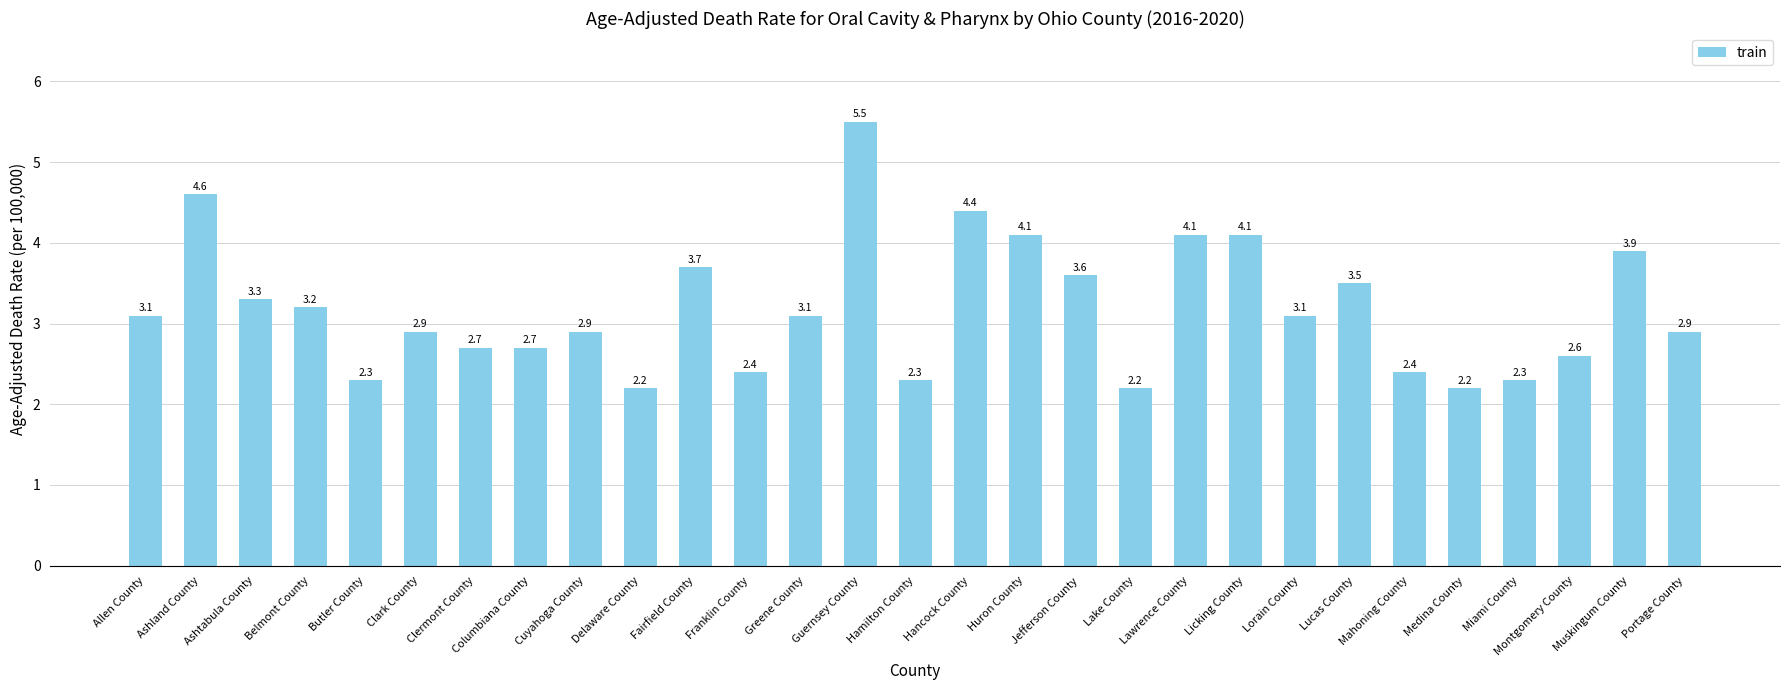

What value does the data have at Columbiana County?

2.7